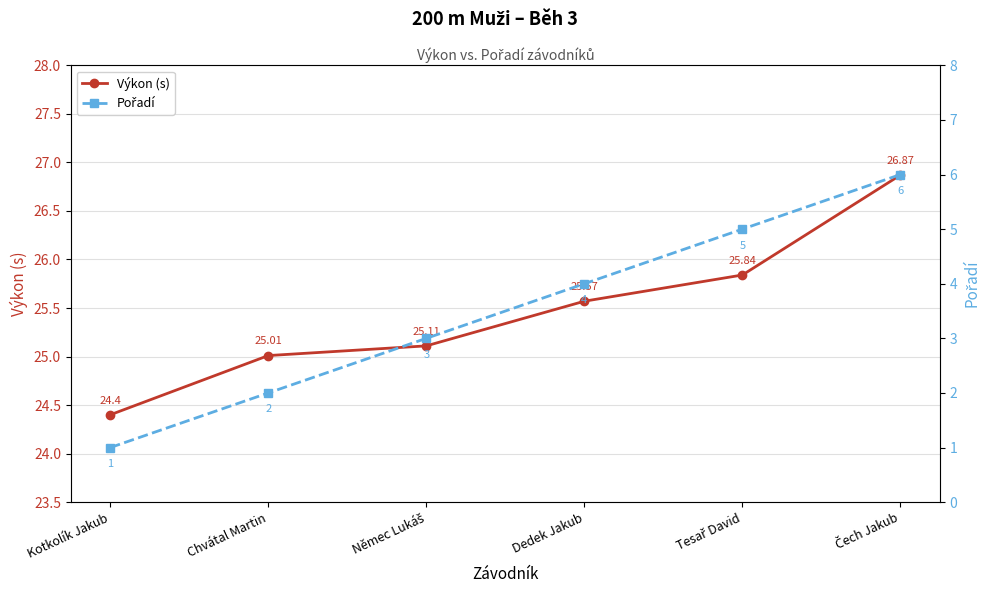

What is the greatest value displayed?

26.9